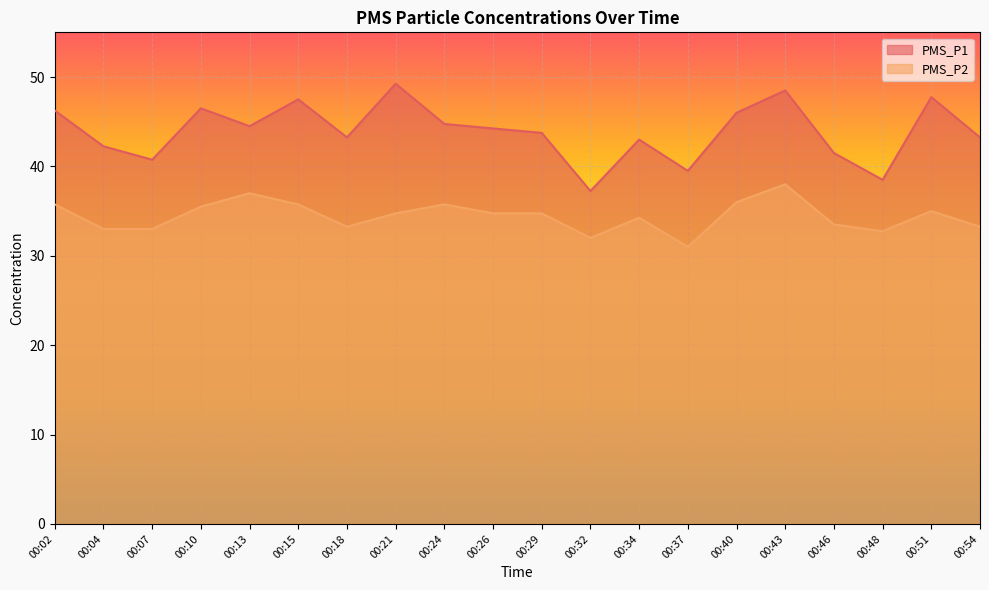

In PMS_P1, how many points are lower than both neighbors (excluding endpoints)?

6